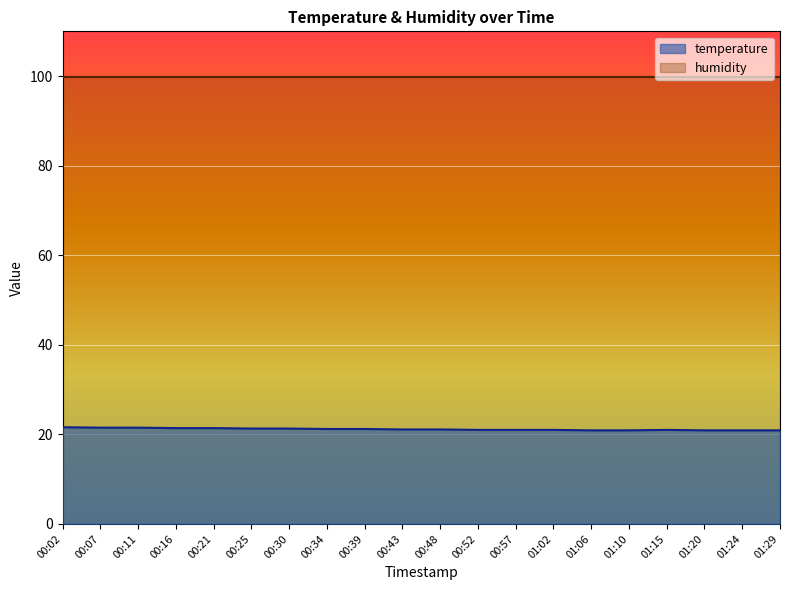

Reading left to right, extract all data points from this chart.

00:02=21.6	00:07=21.5	00:11=21.5	00:16=21.4	00:21=21.4	00:25=21.3	00:30=21.3	00:34=21.2	00:39=21.2	00:43=21.1	00:48=21.1	00:52=21.0	00:57=21.0	01:02=21.0	01:06=20.9	01:10=20.9	01:15=21.0	01:20=20.9	01:24=20.9	01:29=20.9